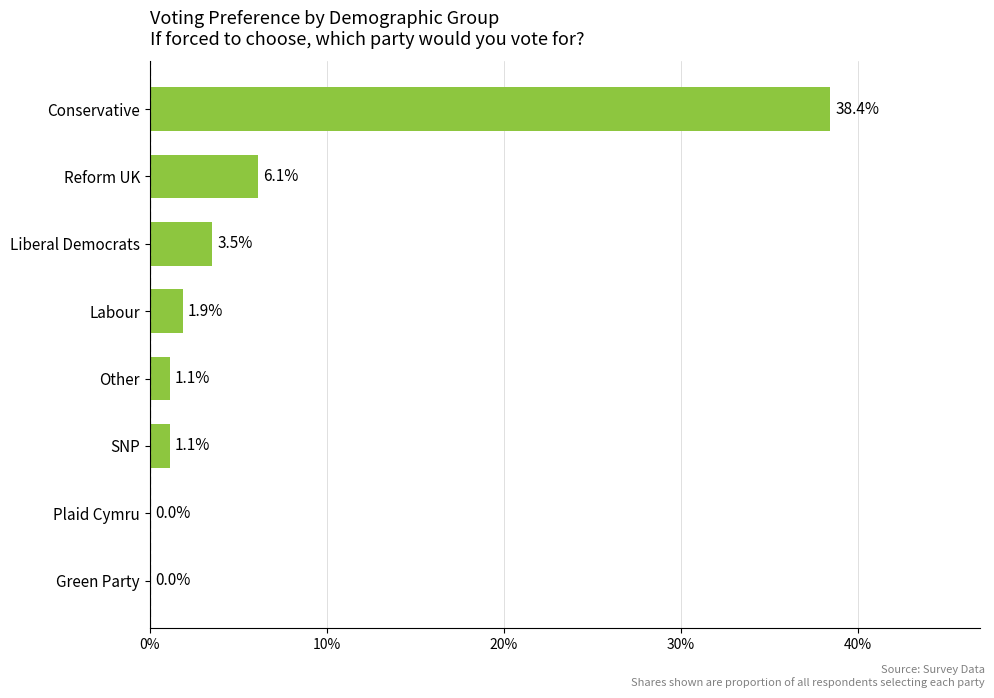

Count the number of data series in this chart.

1